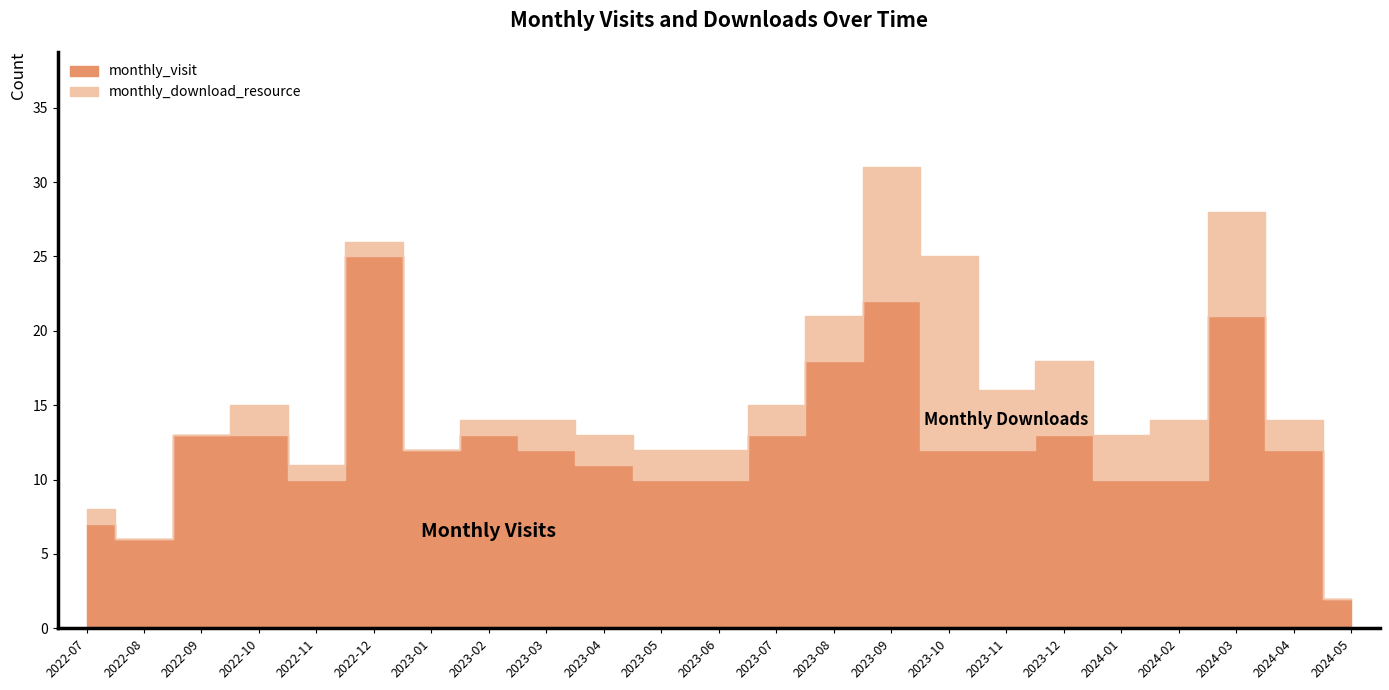

What is the label of the 9th point from the left?

2023-03